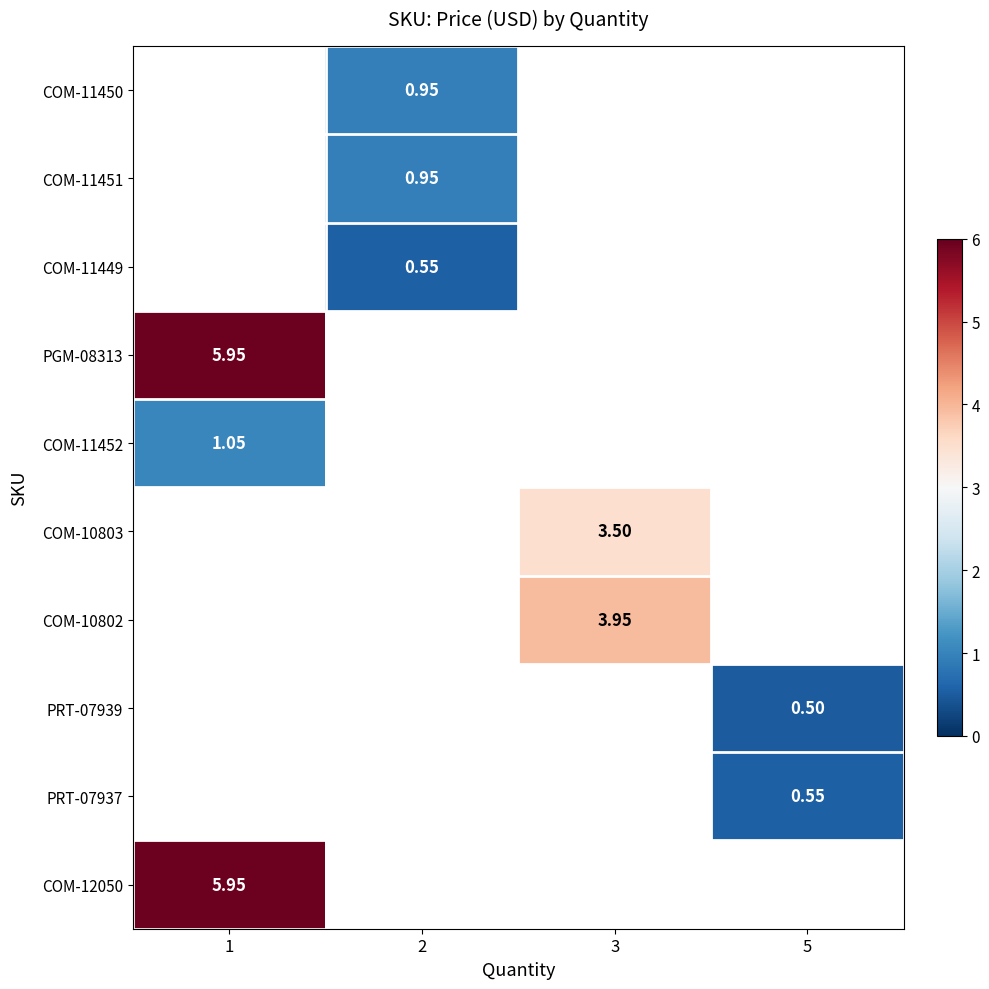

How many distinct data groups are displayed?

10